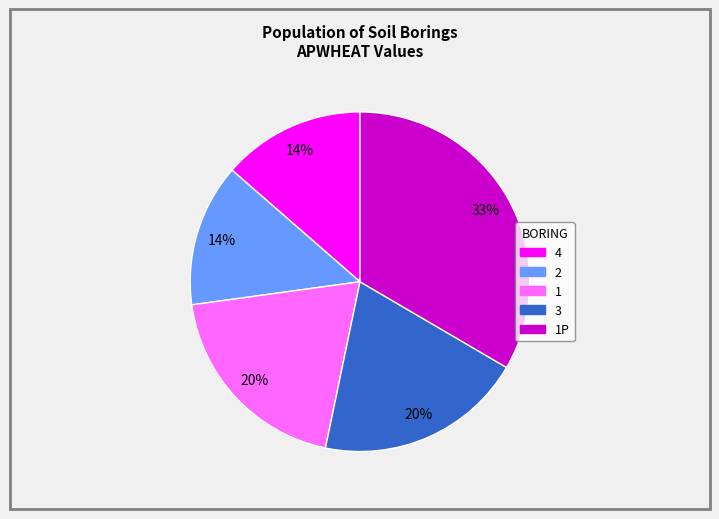

To the nearest percent, what is the average slice percentage?

20%